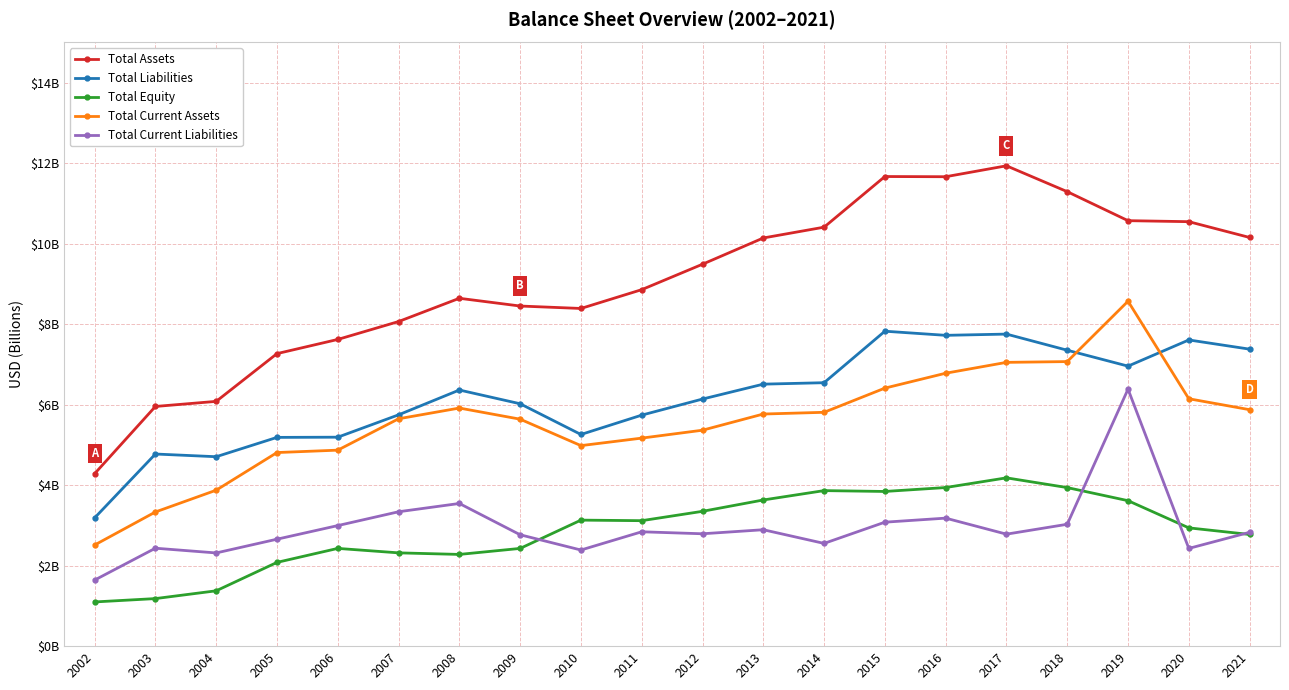

What is the maximum value shown in the chart?

11.9